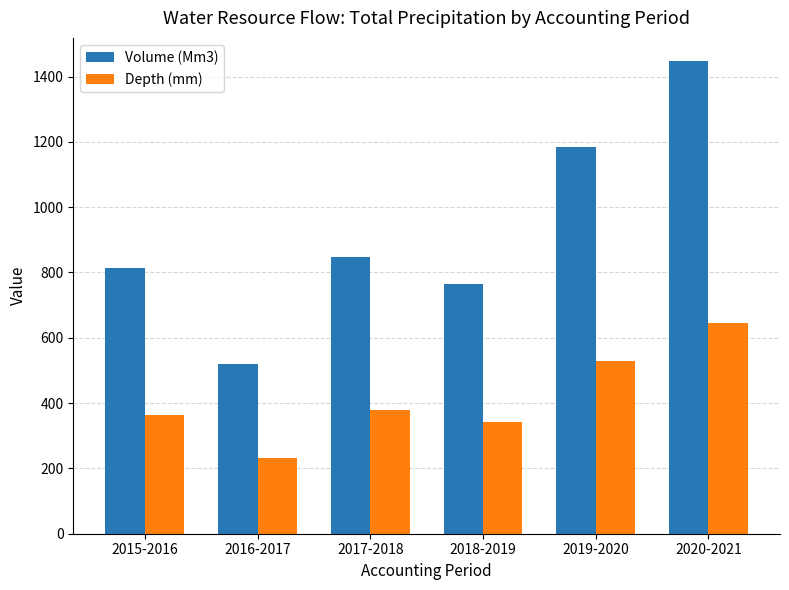

What is the minimum value for Volume (Mm3)?

519.9